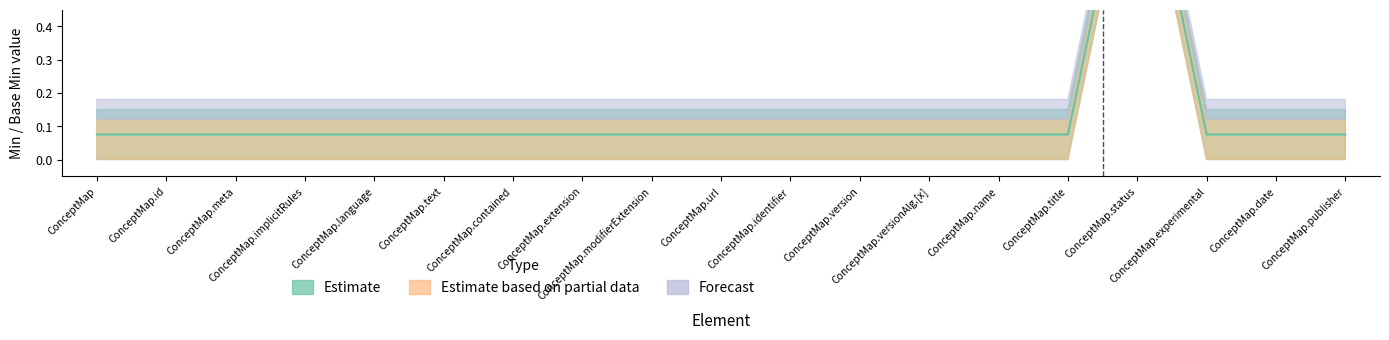

Rank the series by their maximum value, from highest to lowest.

Estimate, Estimate based on partial data, Forecast